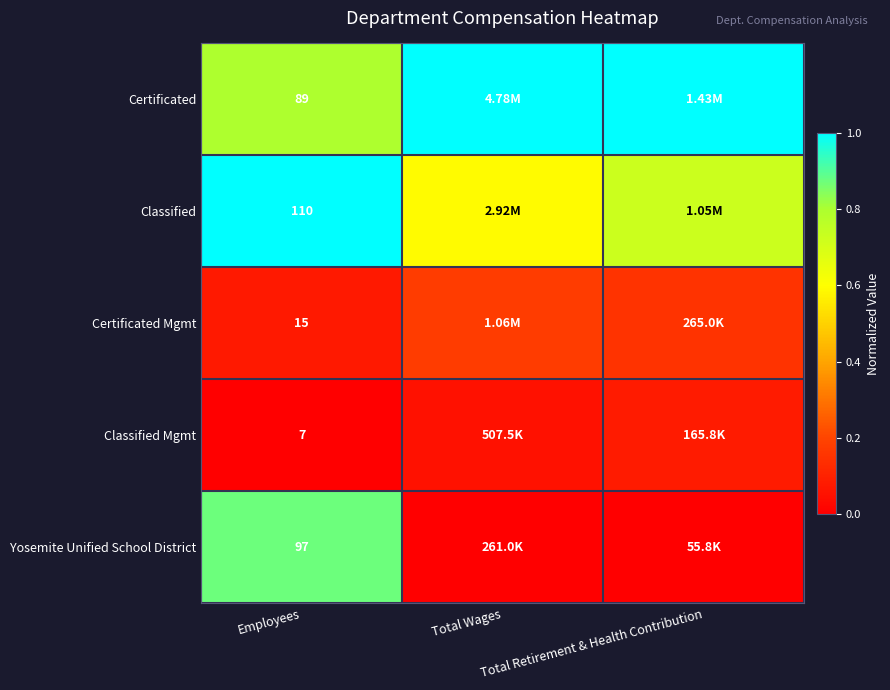

The value of Certificated Mgmt at Employees is 0.1. True or false?

True